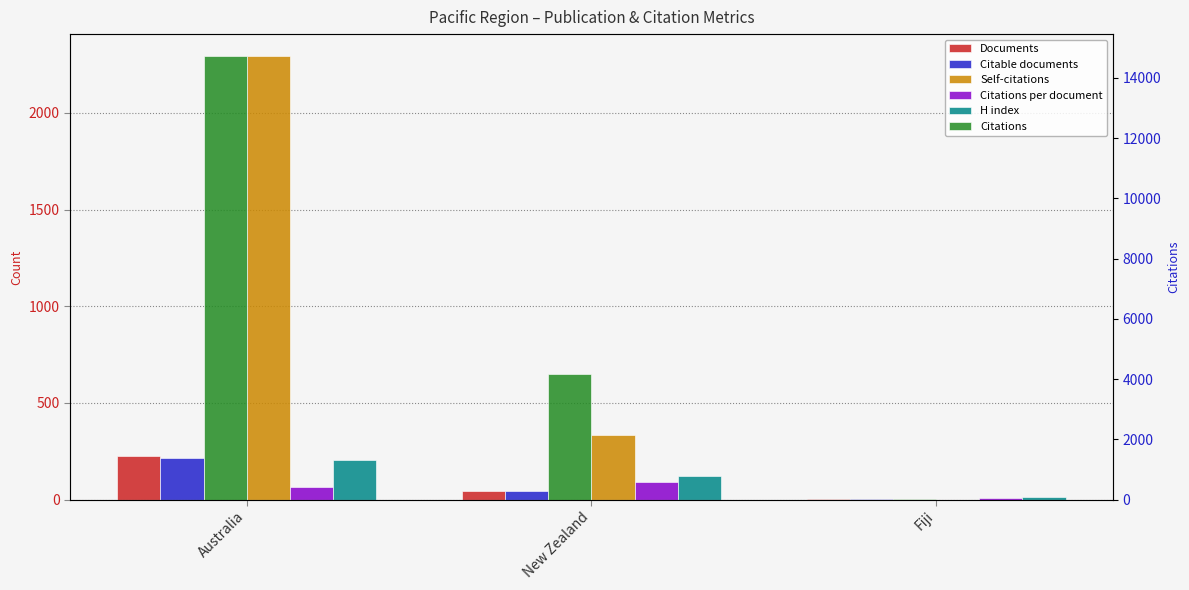

Which label corresponds to the largest value in the chart?

Australia